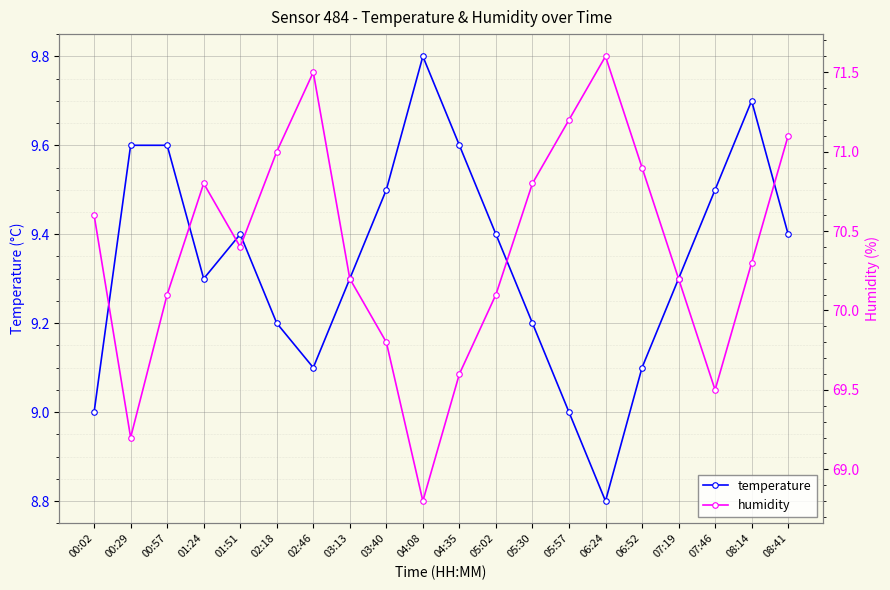

Where is humidity nearest to the value 70?

00:57